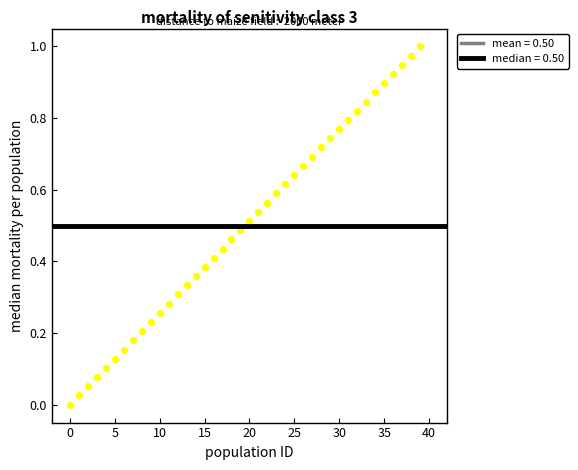

Count the number of points in this scatter plot.

40